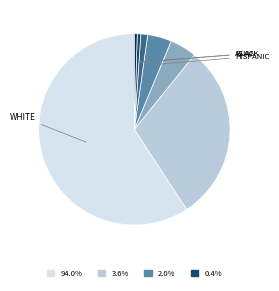

Is there any slice that represents more than half of the pie?

Yes